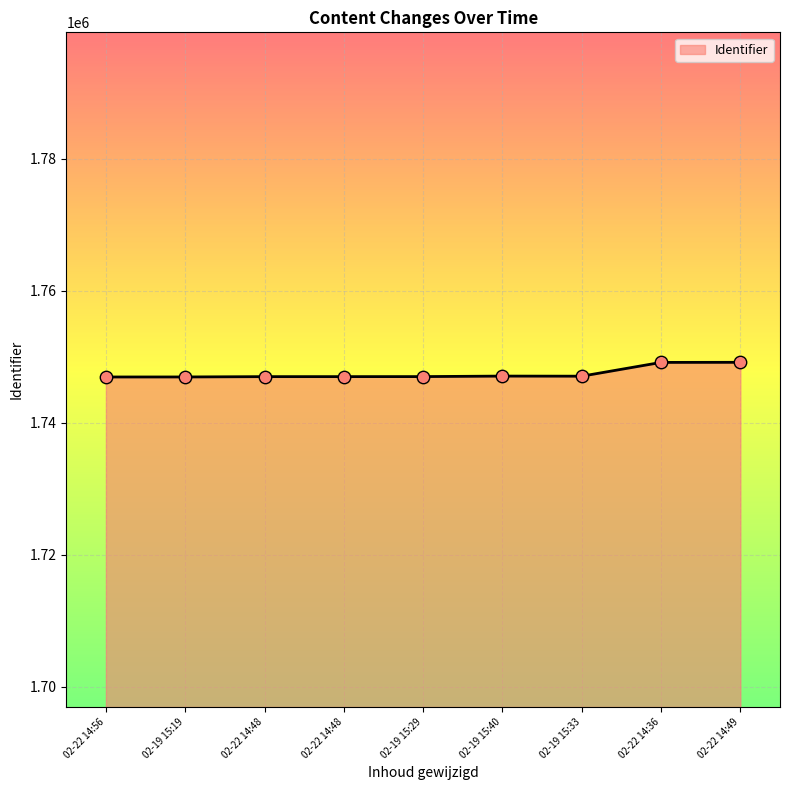

Does the chart have visible grid lines?

Yes